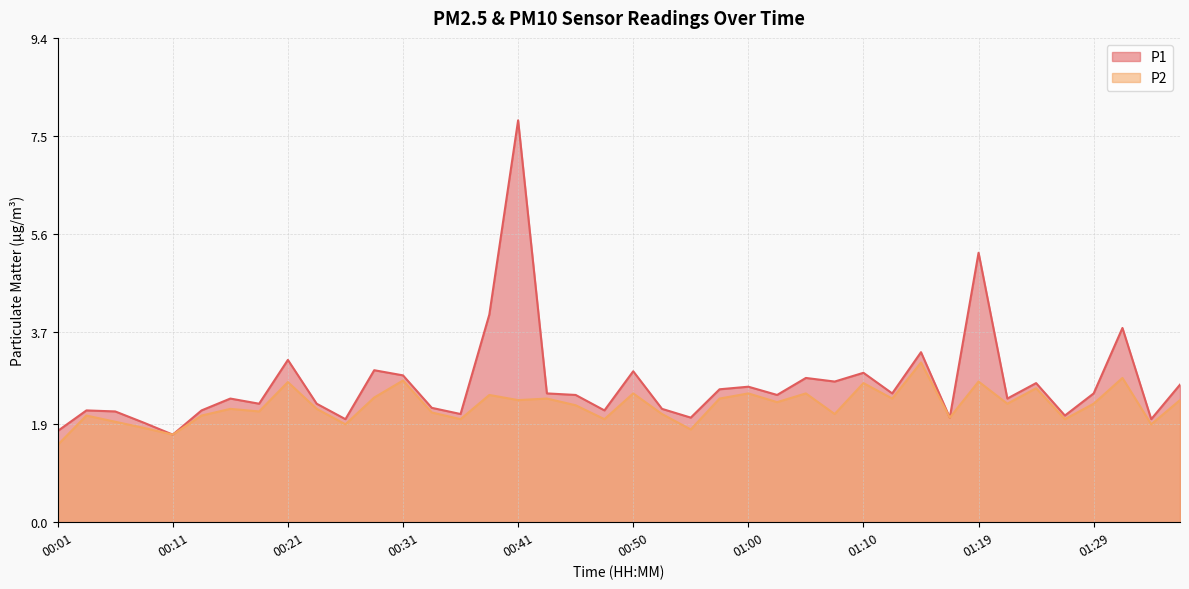

Reading left to right, list all the values displayed in this chart.

P1: 1.8	2.2	2.1	1.9	1.7	2.2	2.4	2.3	3.1	2.3	2.0	3.0	2.9	2.2	2.1	4.0	7.8	2.5	2.5	2.2	2.9	2.2	2.0	2.6	2.6	2.5	2.8	2.7	2.9	2.5	3.3	2.0	5.2	2.4	2.7	2.1	2.5	3.8	2.0	2.7
P2: 1.5	2.1	1.9	1.8	1.7	2.1	2.2	2.1	2.7	2.2	1.9	2.4	2.8	2.1	2.0	2.5	2.4	2.4	2.3	2.0	2.5	2.1	1.8	2.4	2.5	2.3	2.5	2.1	2.7	2.4	3.1	2.0	2.7	2.3	2.6	2.0	2.3	2.8	1.9	2.4